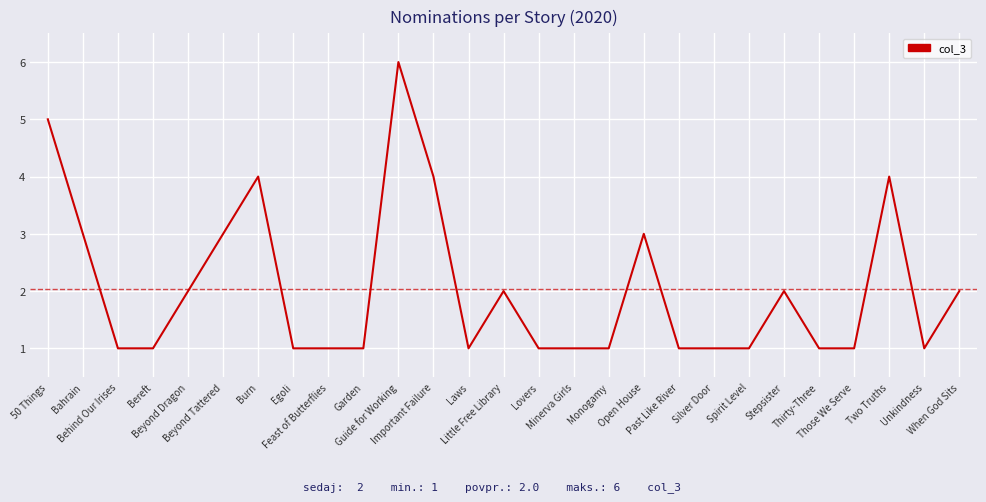

What is the change in value from Little Free Library to Two Truths?

+2